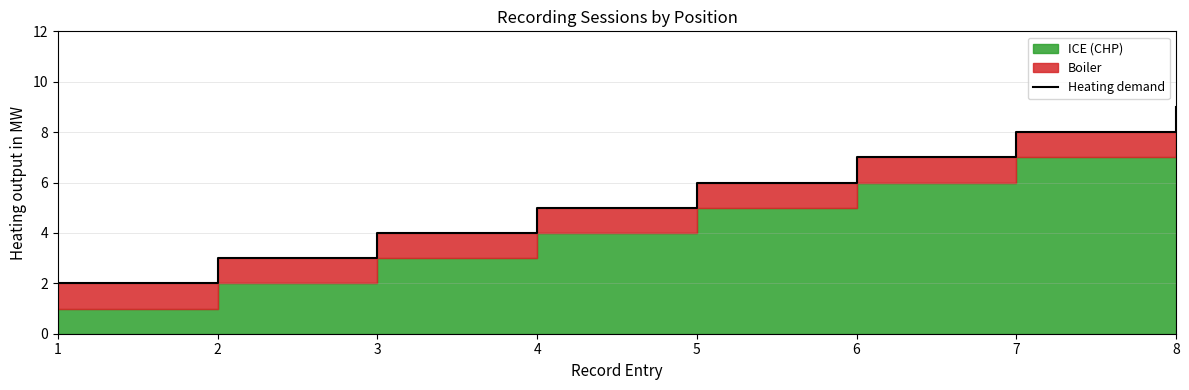

What value does the data have at 2?

3